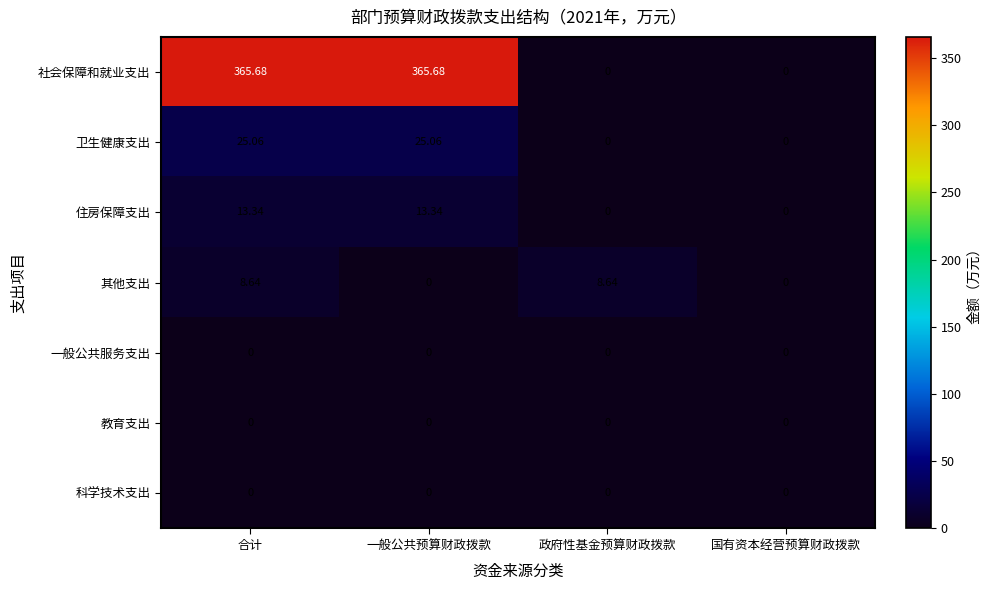

Which series has the largest total across all categories?

社会保障和就业支出